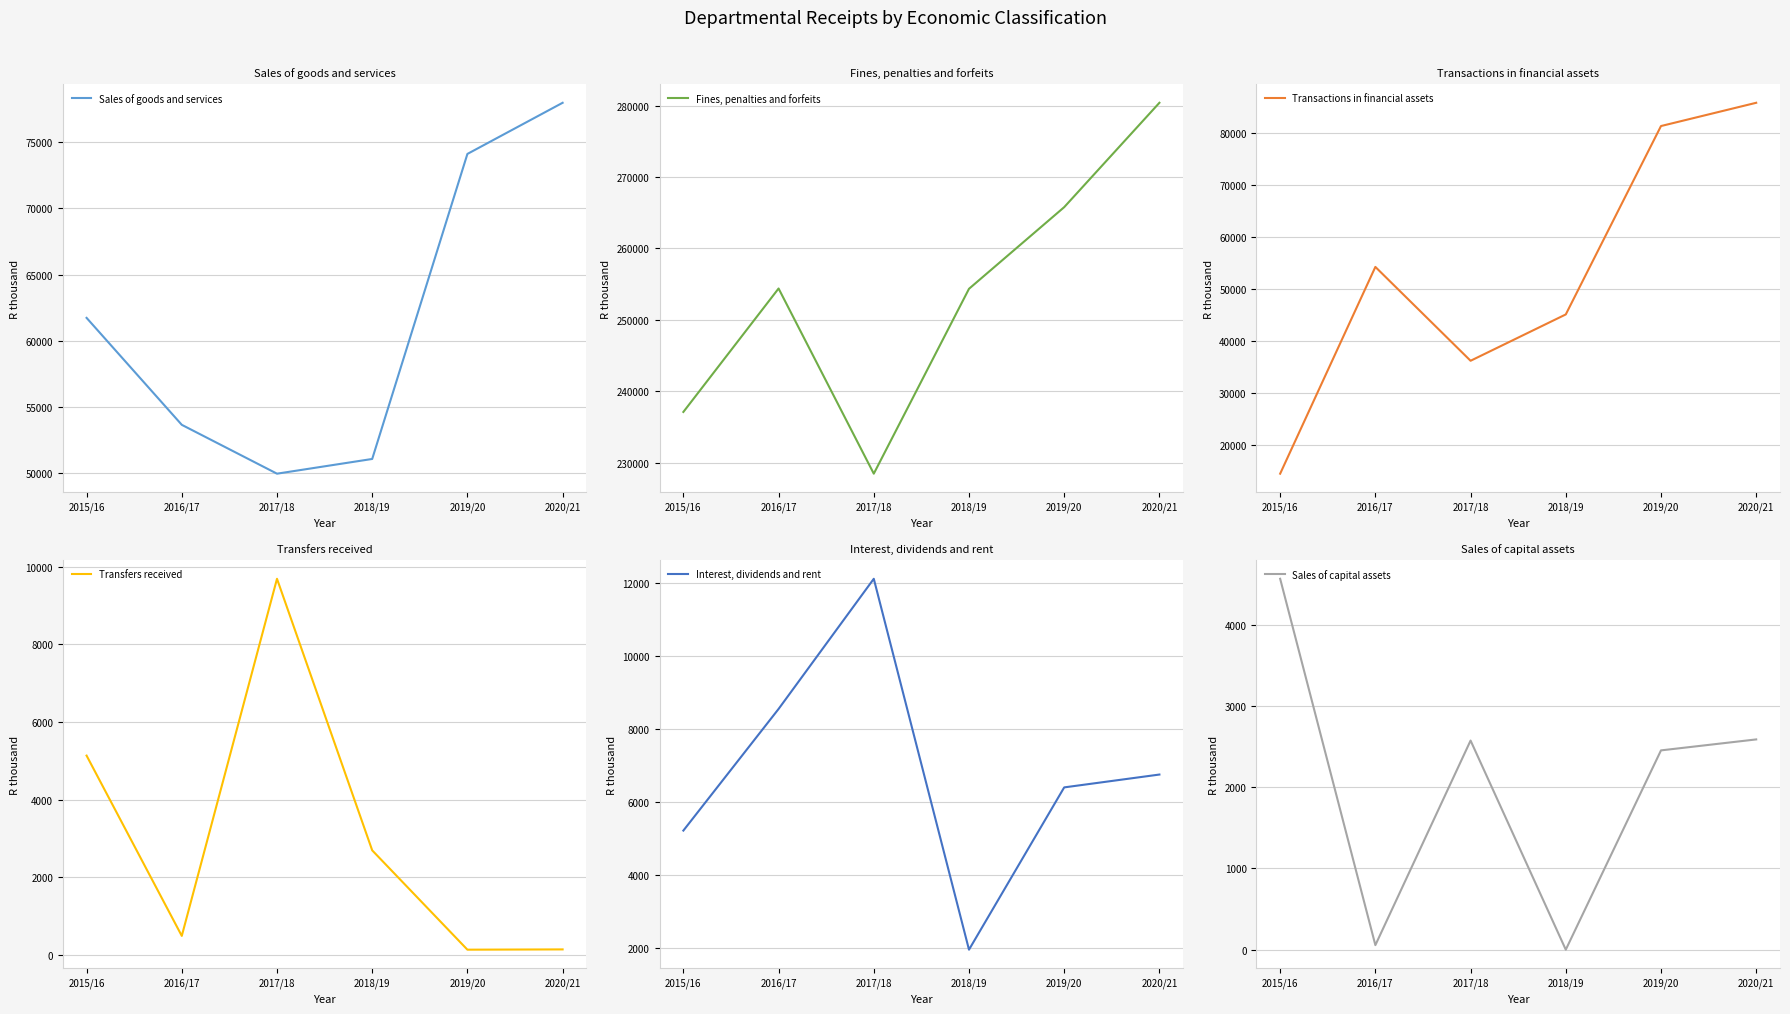

What is the difference between the second highest and second lowest values in the Sales of goods and services series?

23071